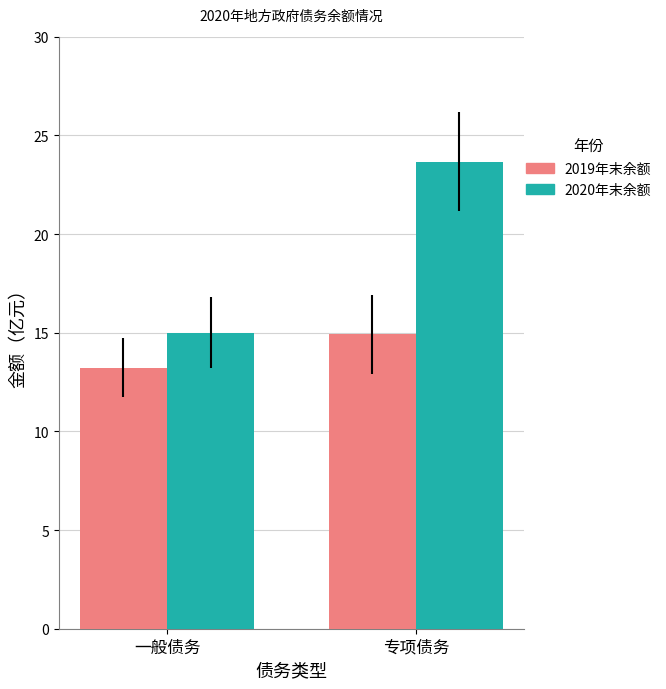

The value of 2020年末余额 at 专项债务 is 23.7. True or false?

True